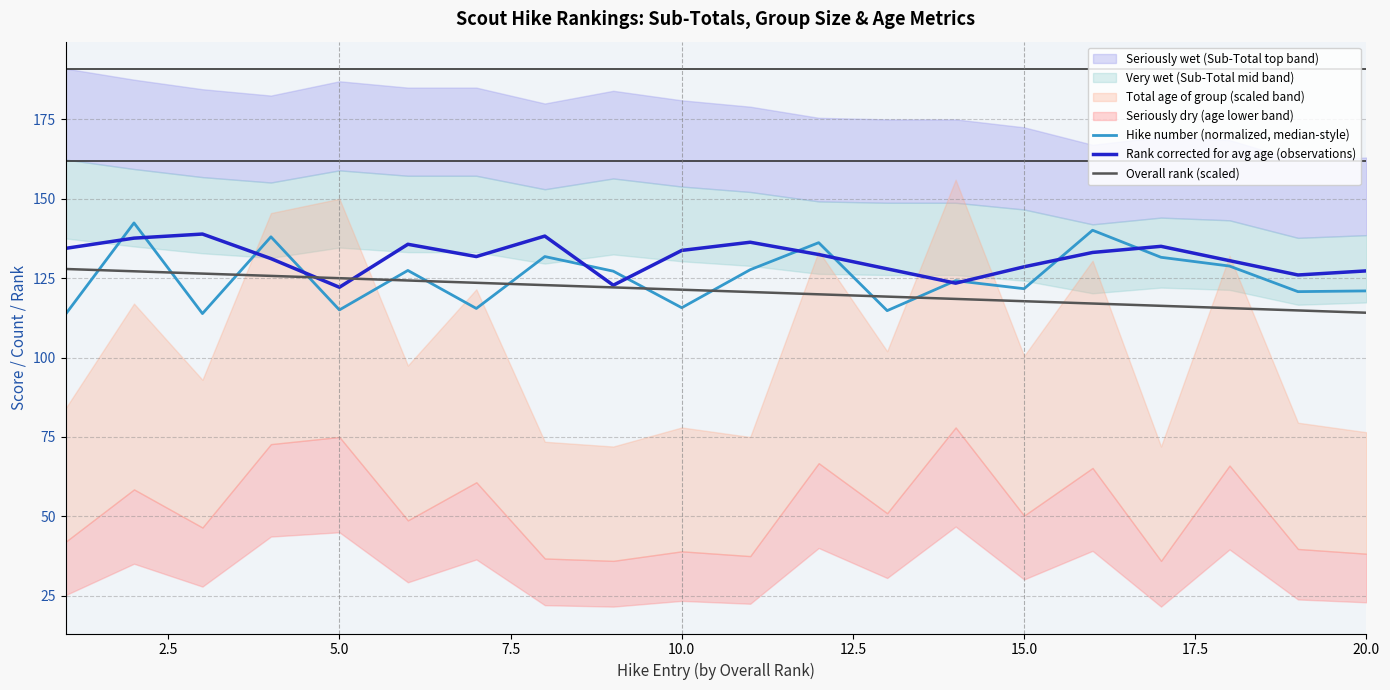

The Overall rank (scaled) series shows 117.7 at 15.0. True or false?

True